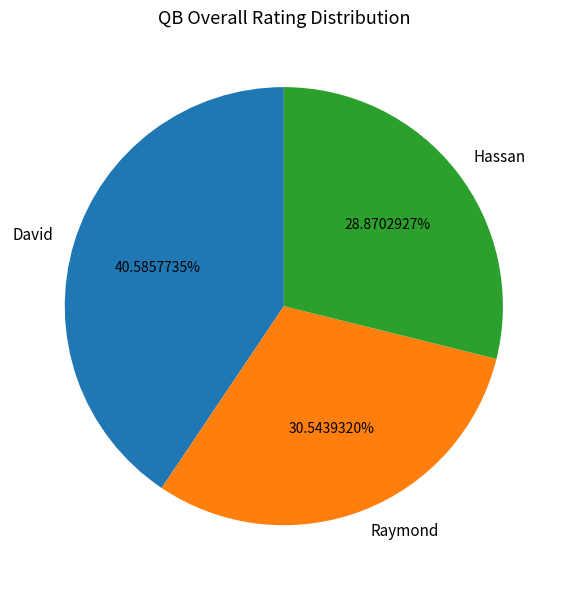

Between Raymond and Hassan, which is larger?

Raymond